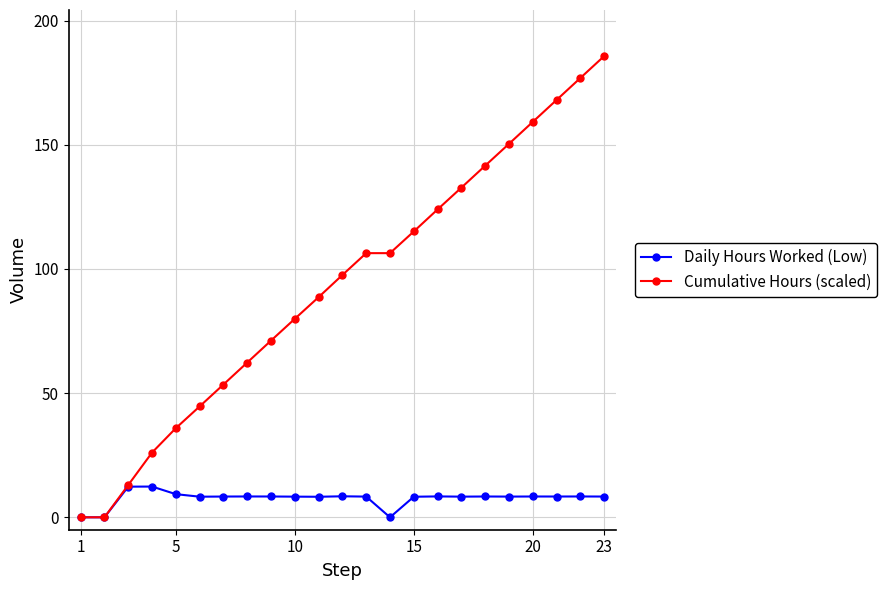

List the series in order of their peak value, highest first.

Cumulative Hours (scaled), Daily Hours Worked (Low)